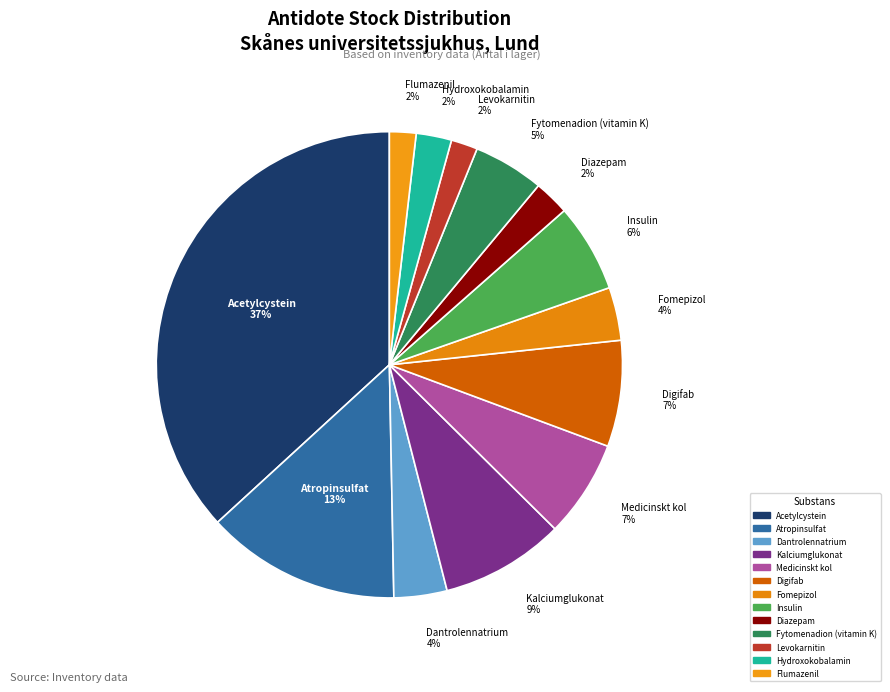

True or false: Kalciumglukonat accounts for 9% of the total.

True